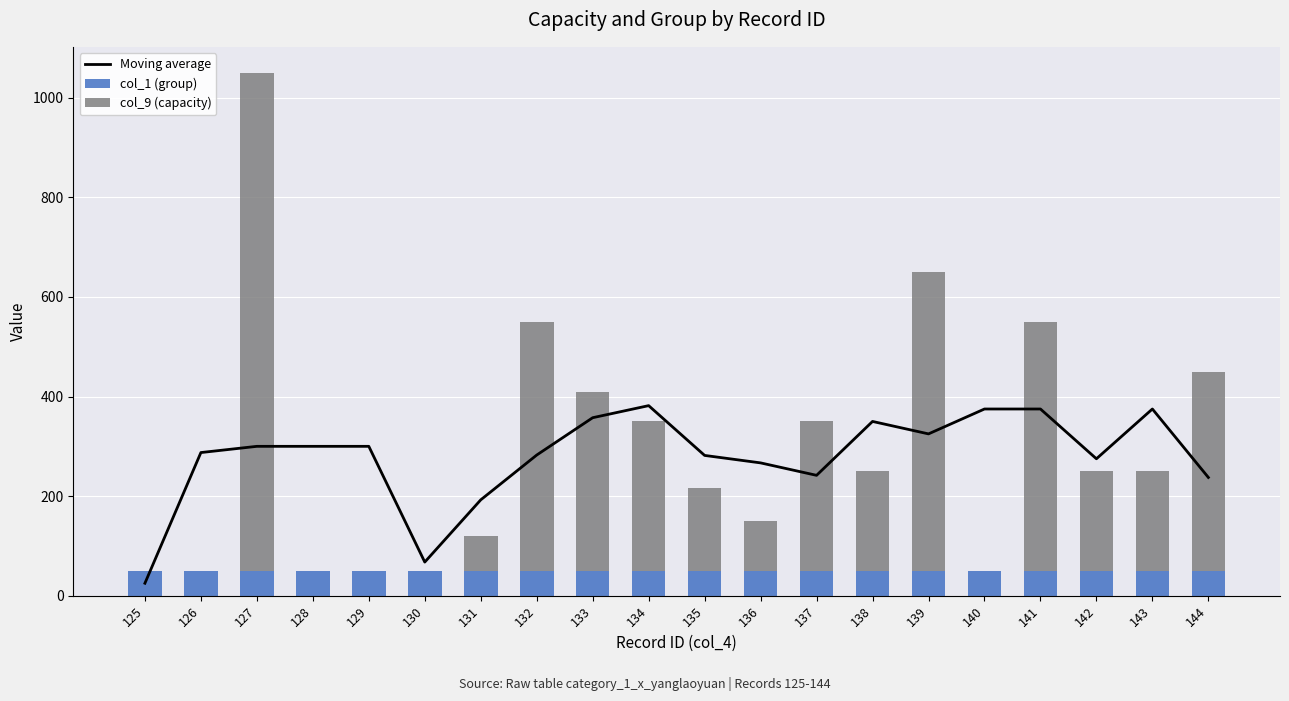

Is it true that col_9 (capacity) equals -338.5 at 140?

False